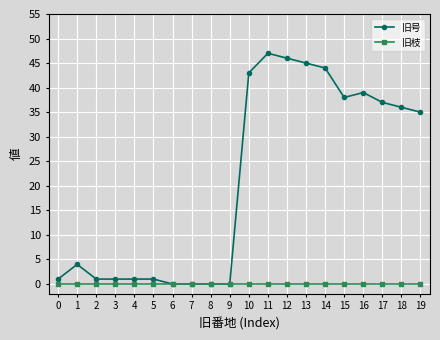

Is this an area chart (filled region under the line)?

No